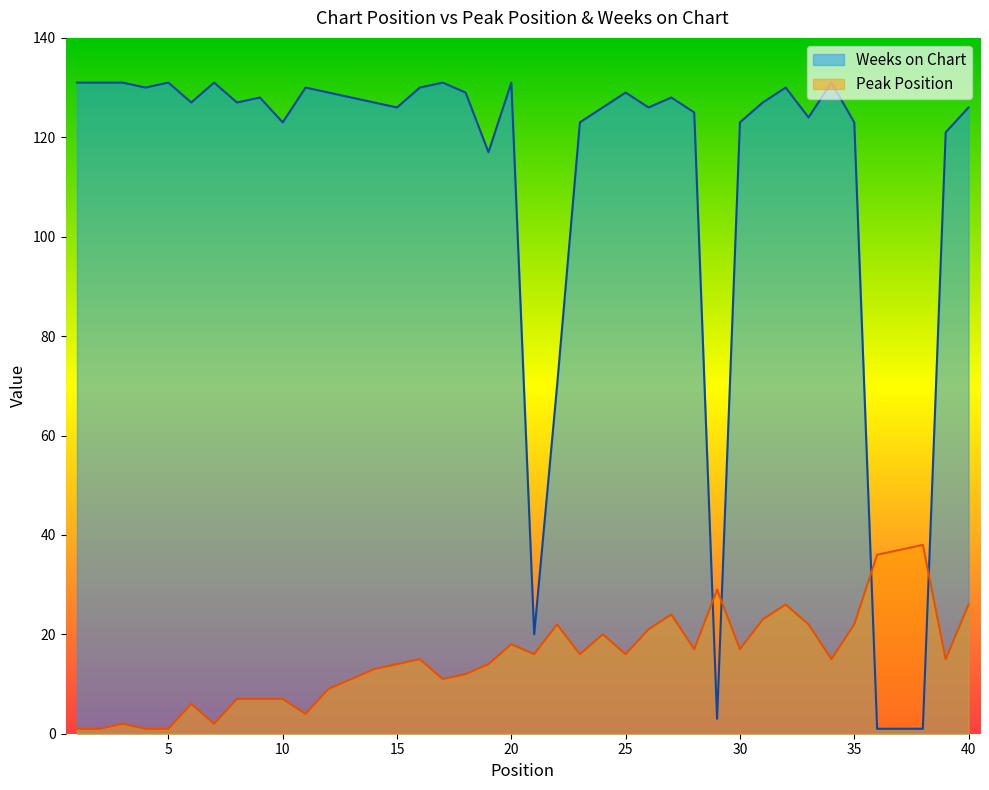

List the series in order of their peak value, lowest first.

Peak Position, Weeks on Chart